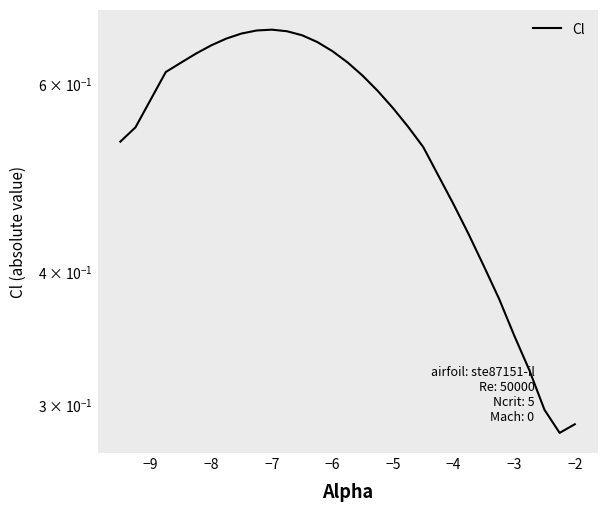

What is the difference between the maximum and second lowest values?

0.4